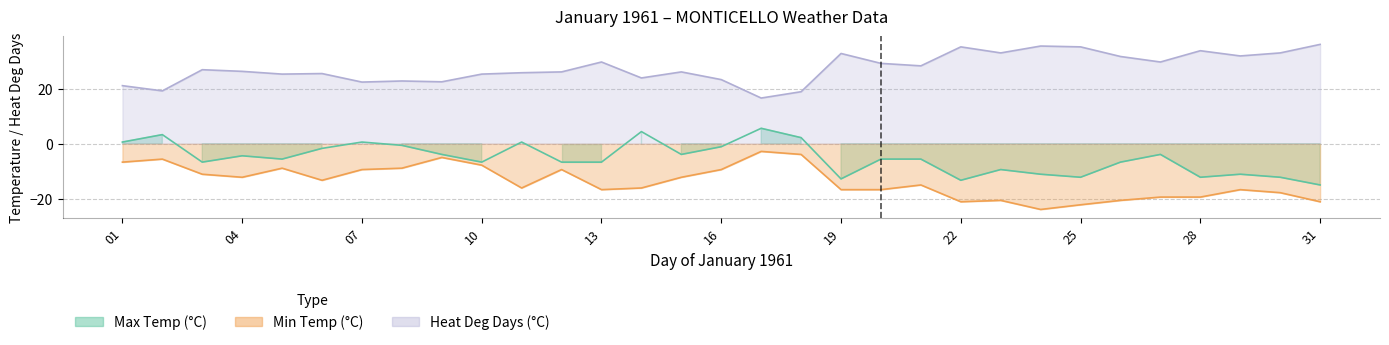

Where is Max Temp (°C) nearest to the value -4?

09